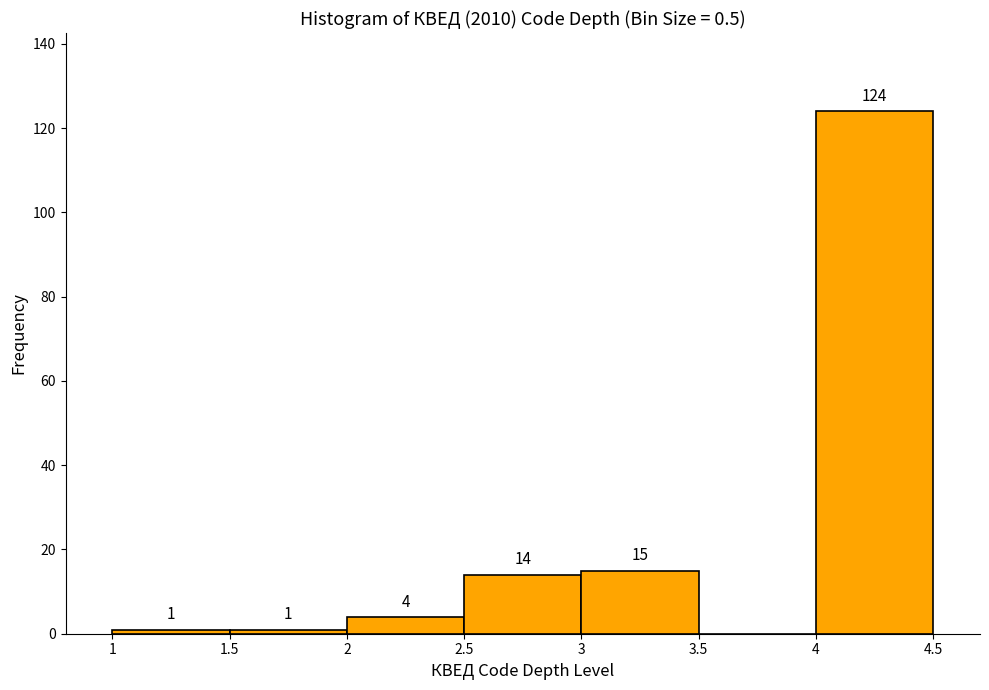

Over which range of the x-axis is the bar tallest?

4 to 4.5